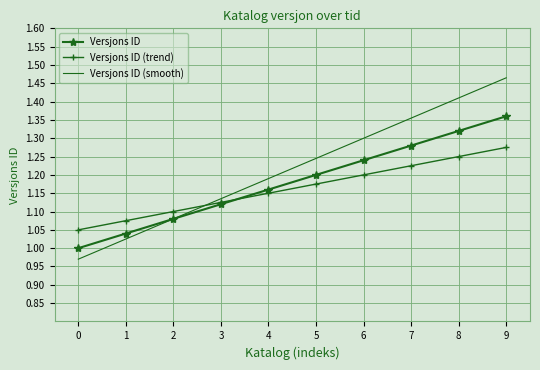

What are all the series names shown in the legend?

Versjons ID, Versjons ID (trend), Versjons ID (smooth)